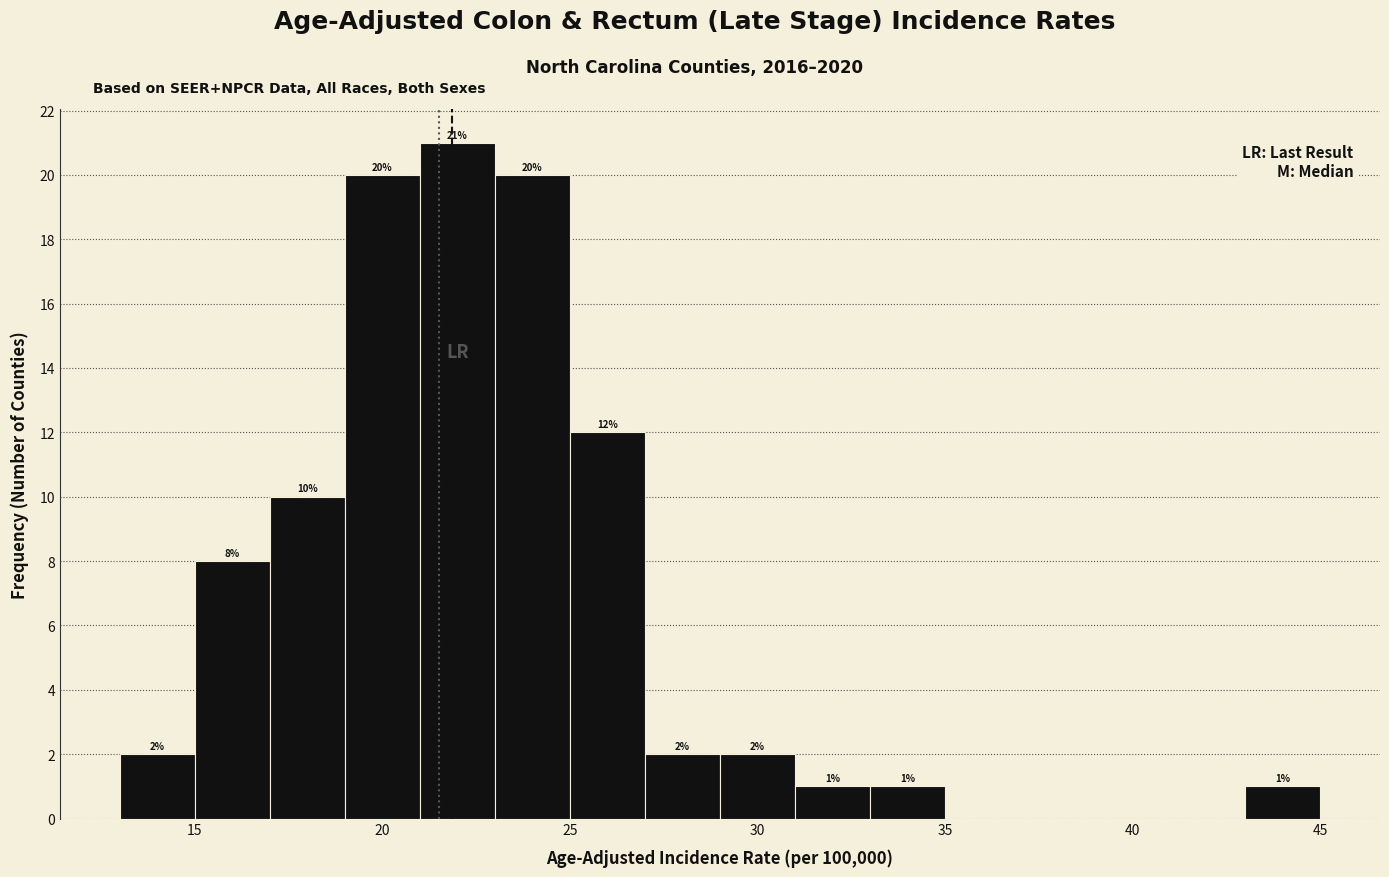

Over which range of the x-axis is the bar tallest?

21 to 23